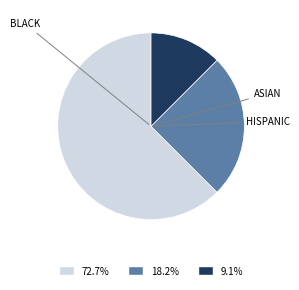

Does any single category account for the majority?

Yes